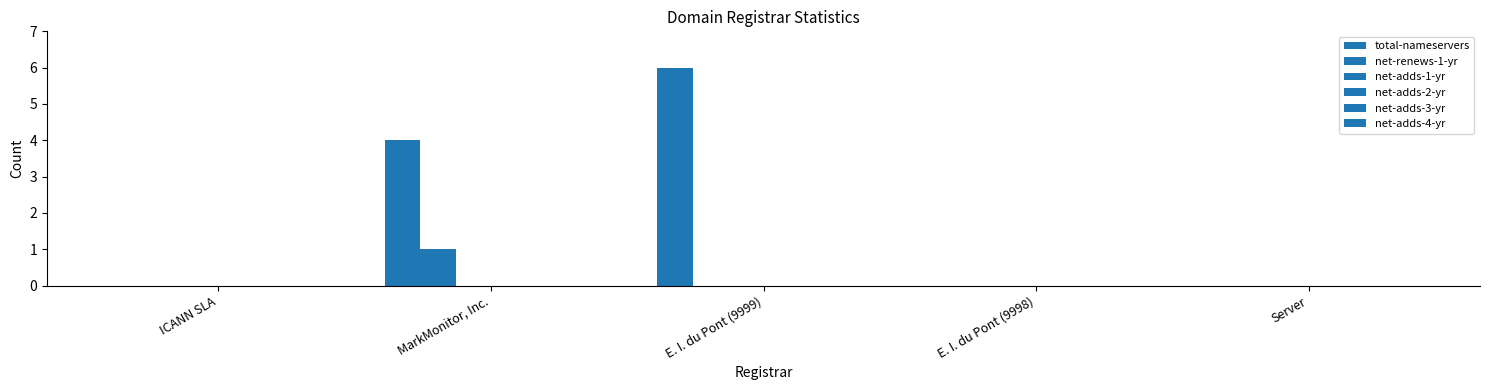

Count the number of data series in this chart.

2